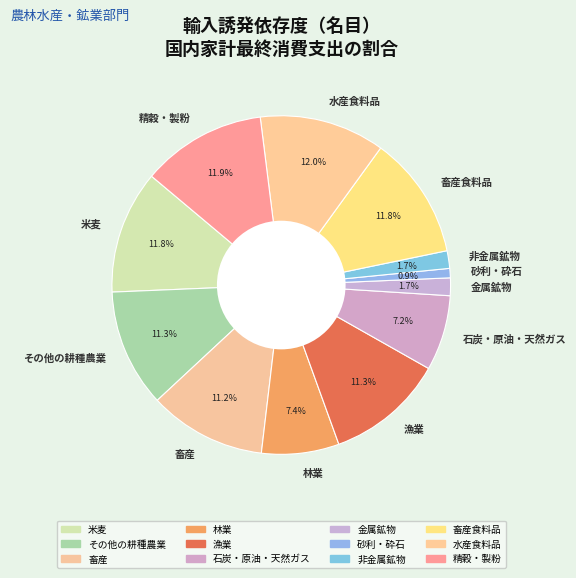

To the nearest percent, what portion does 林業 represent?

7%